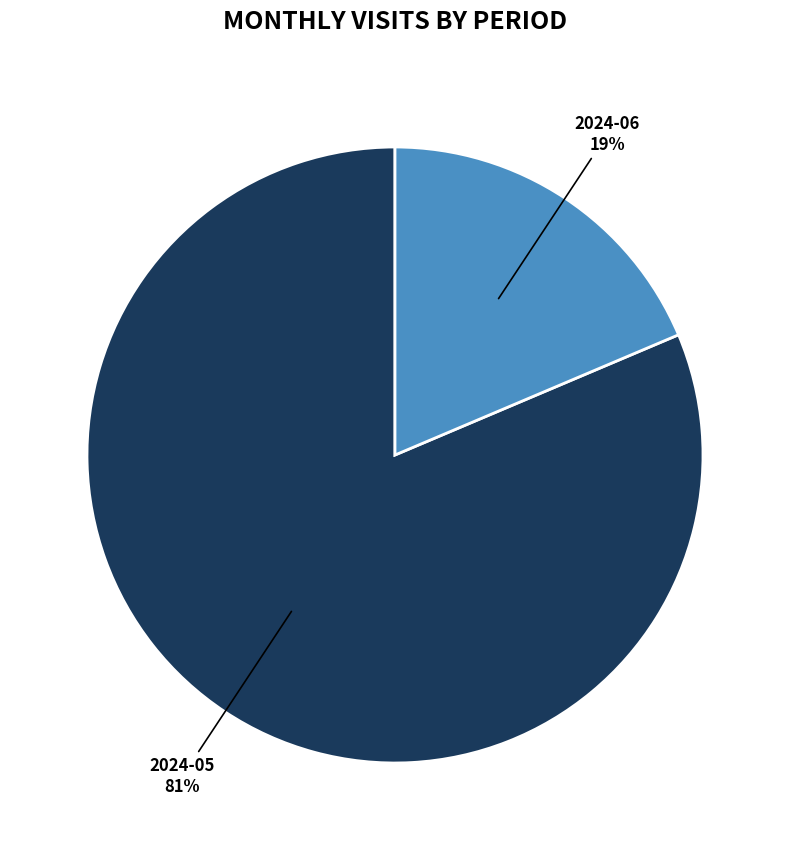

Is there a majority slice in this chart?

Yes